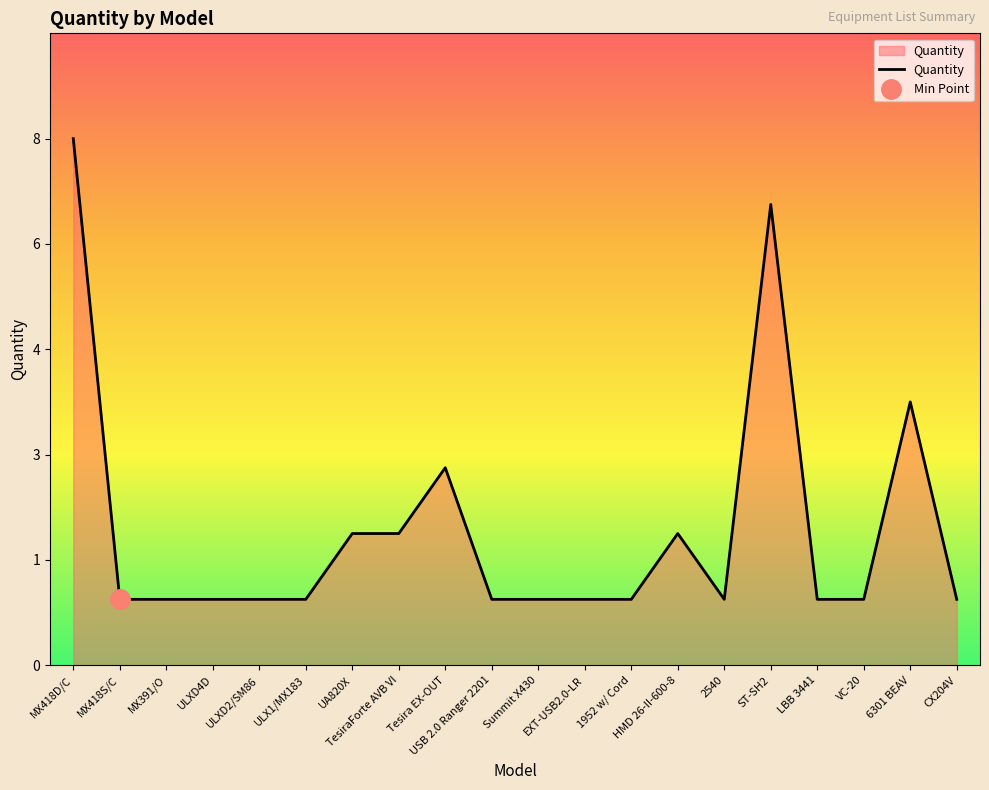

How many lines are shown in the chart?

1